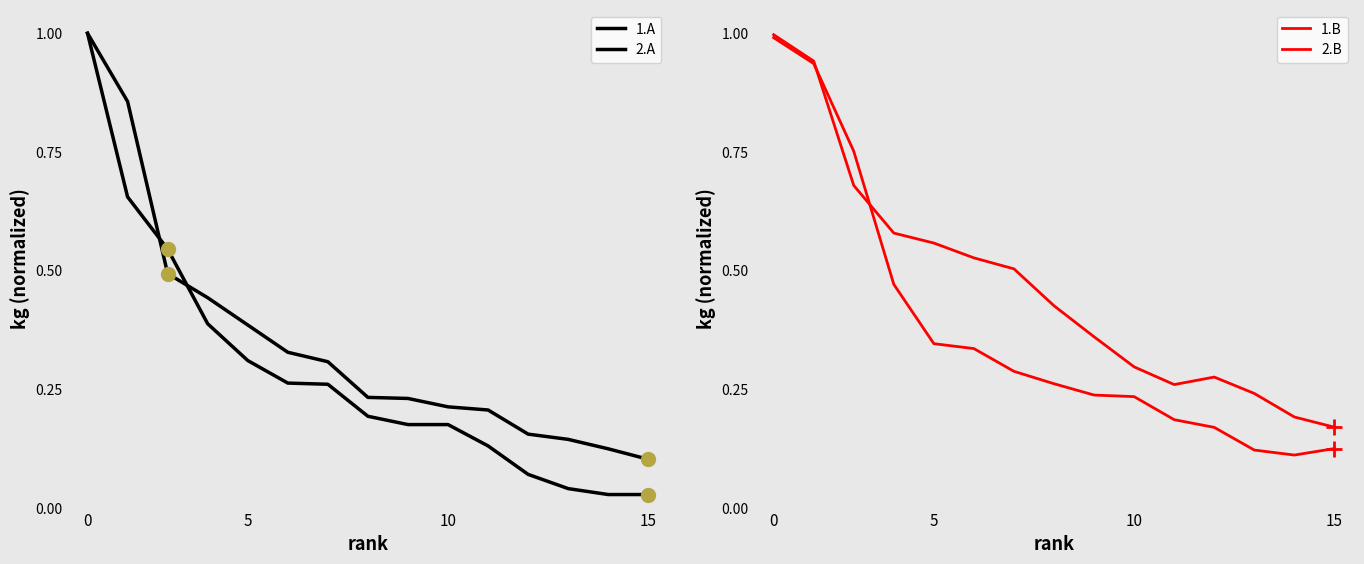

Which series has the largest total across all categories?

1.B